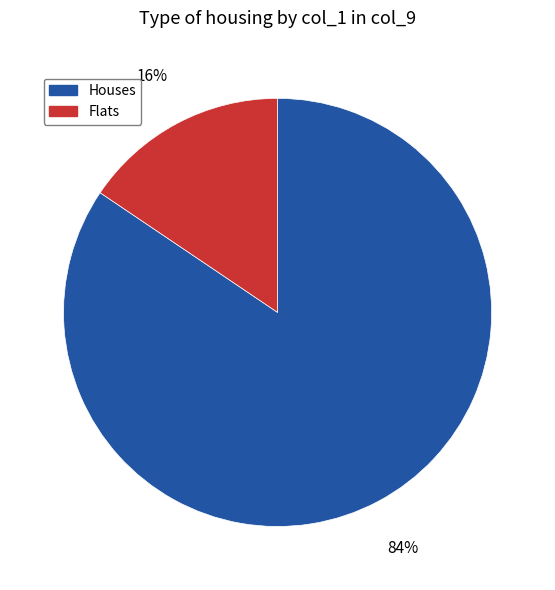

True or false: Flats accounts for 24% of the total.

False